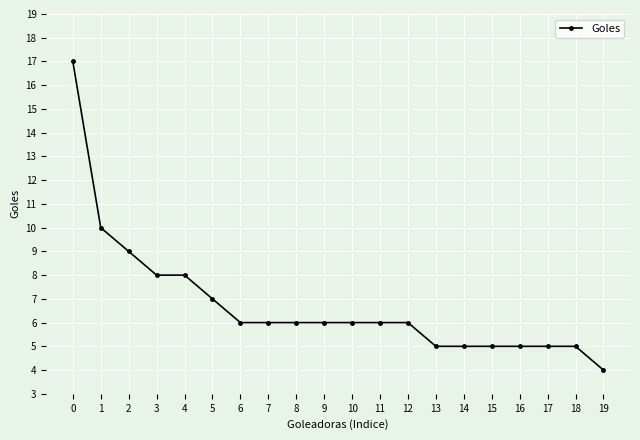

What is the difference between the second highest and minimum values?

6